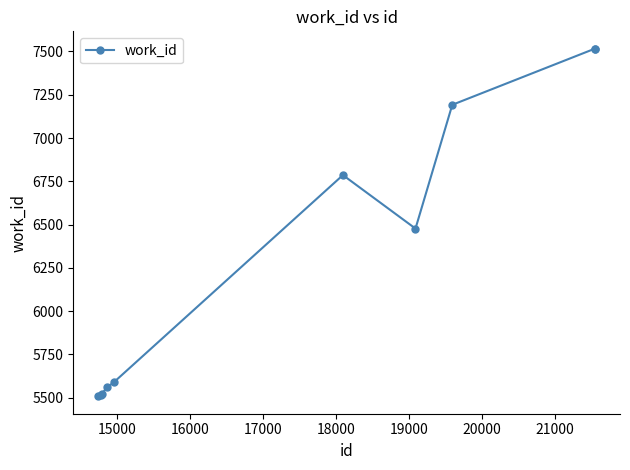

What is the value of the 8th point from the left?

7192